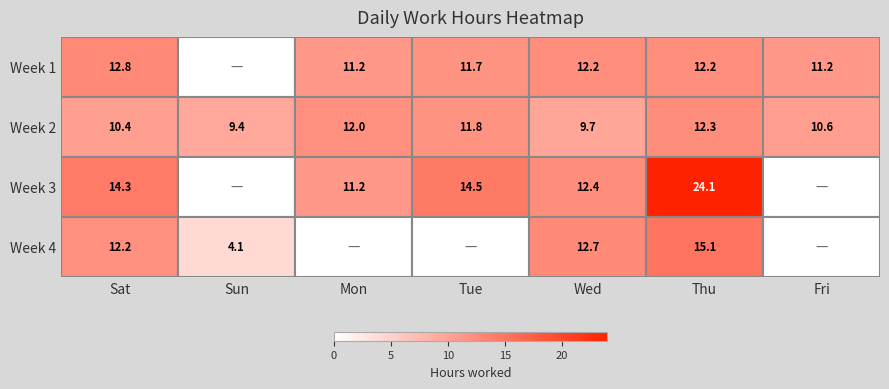

Between Thu and Sun, which is larger?

Thu